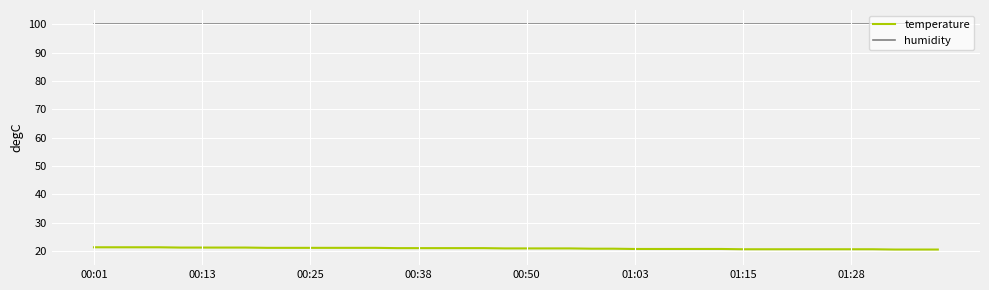

What are all the series names shown in the legend?

temperature, humidity